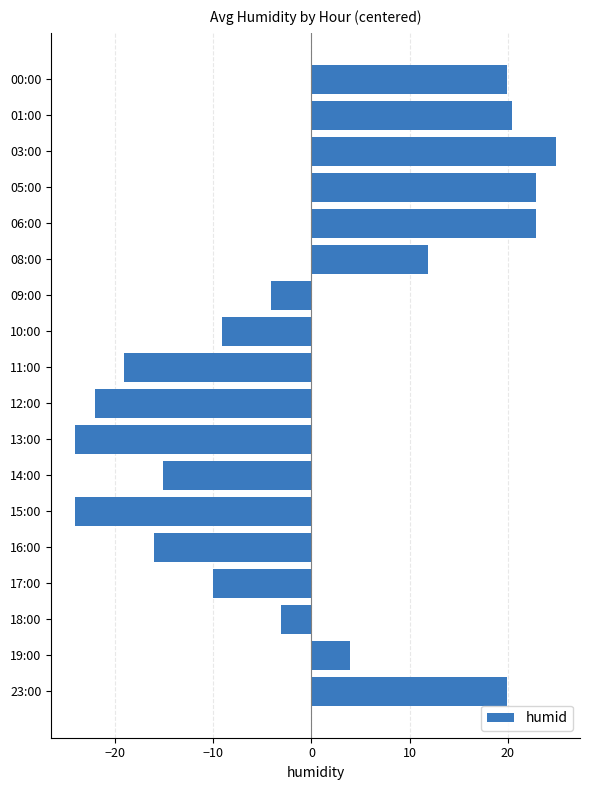

What is the smallest value displayed?

-24.1